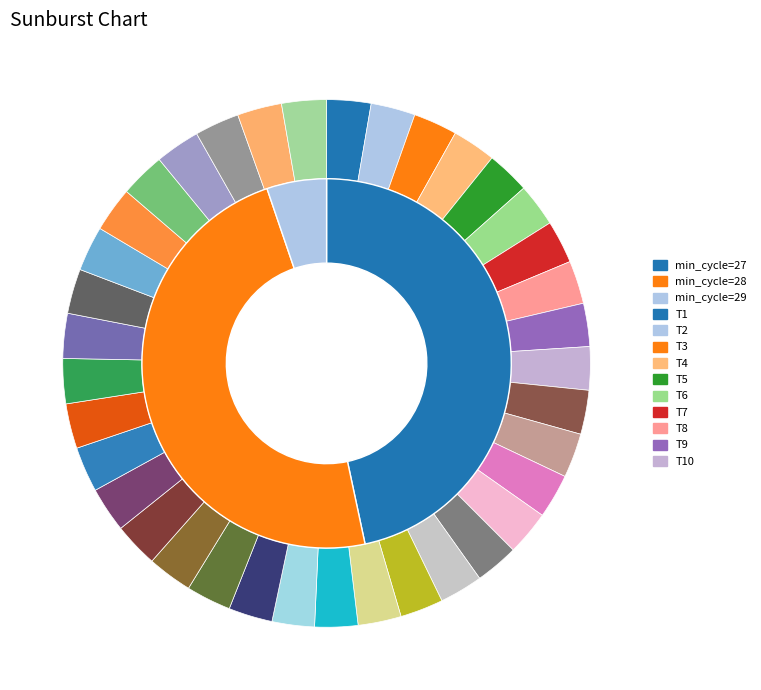

How many slices are in this pie chart?

37